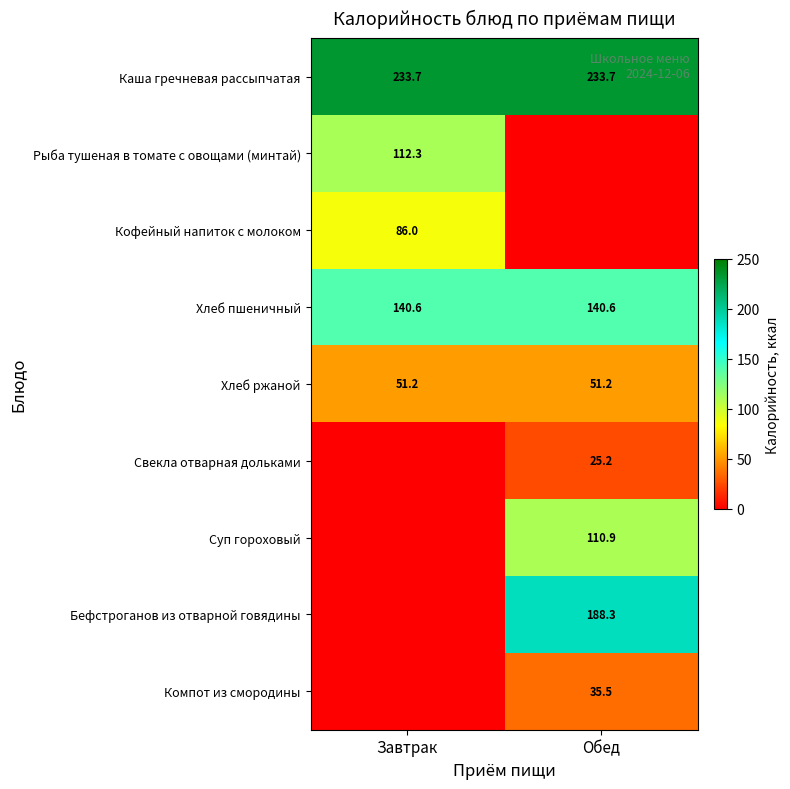

The value of Хлеб пшеничный at Завтрак is 246.9. True or false?

False